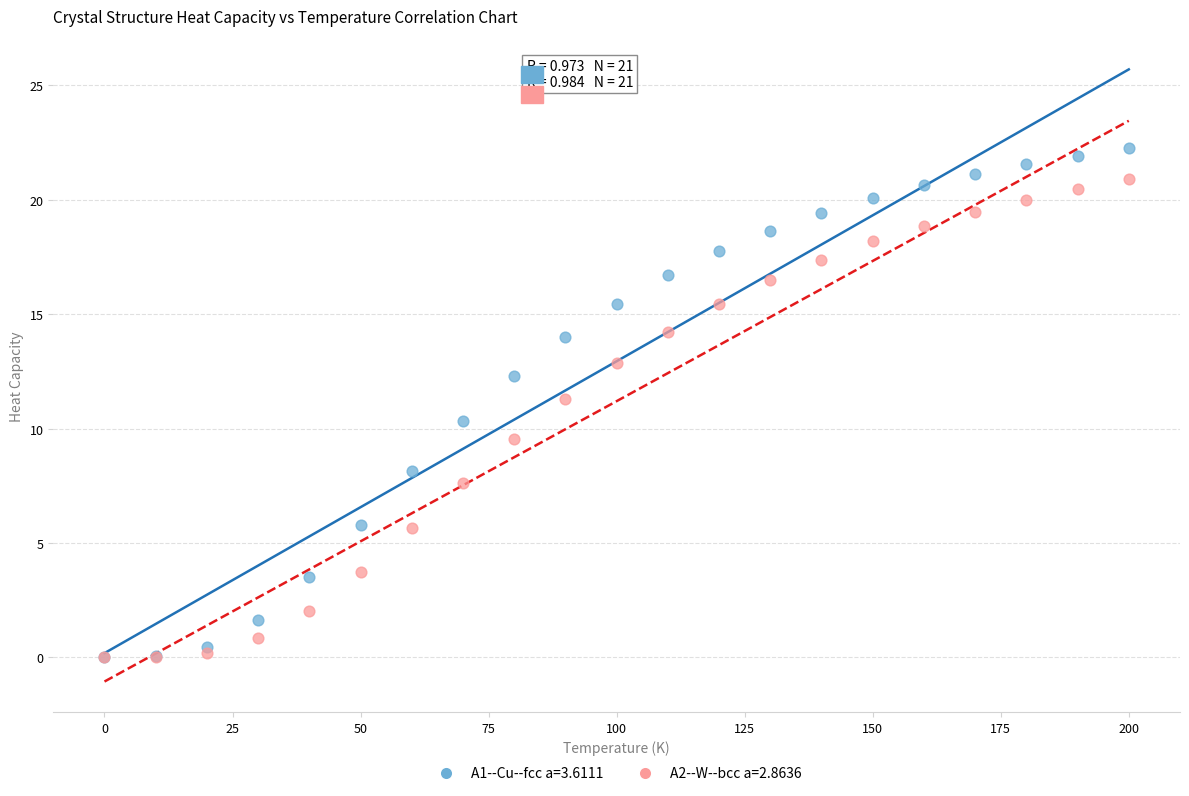

What are all the series names shown in the legend?

A1--Cu--fcc a=3.6111, A2--W--bcc a=2.8636